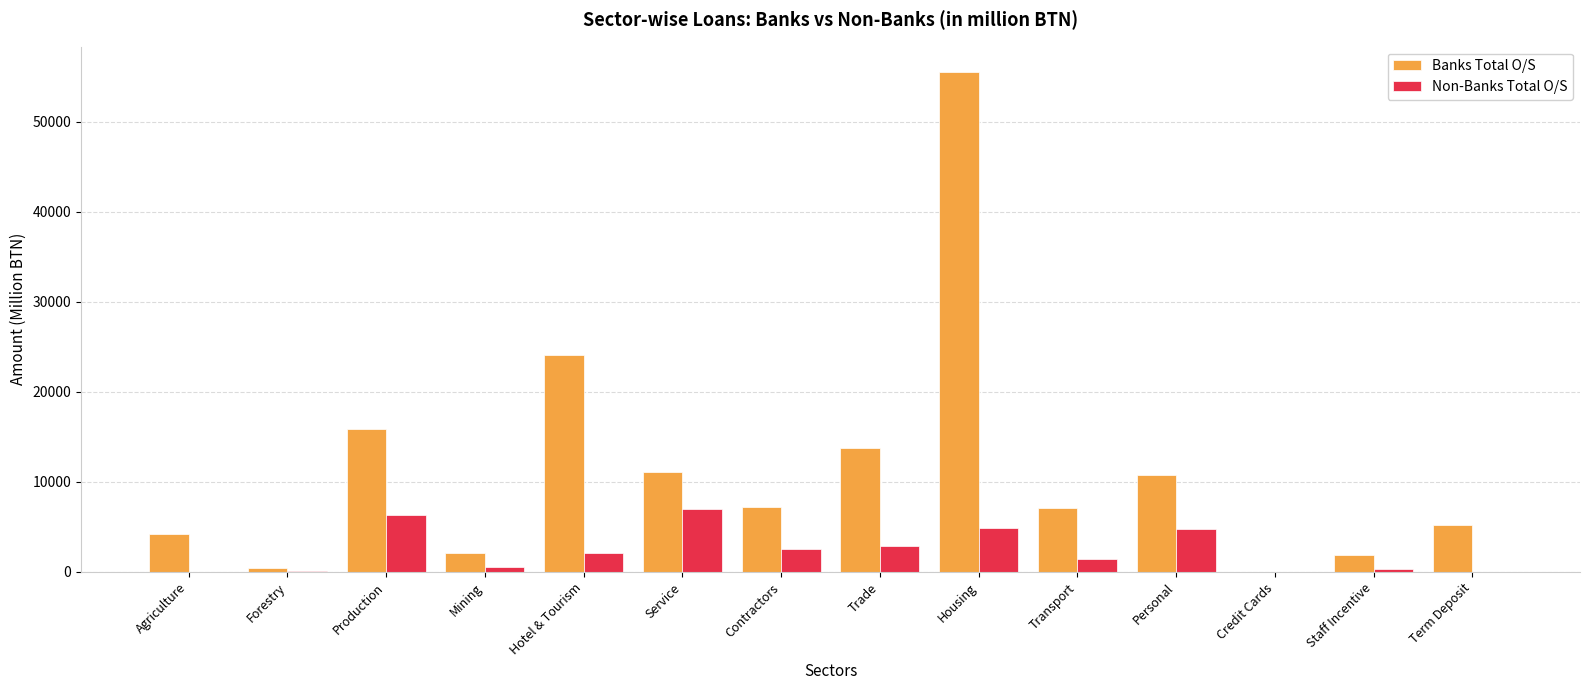

What value does the Non-Banks Total O/S series have at Production?

6372.0